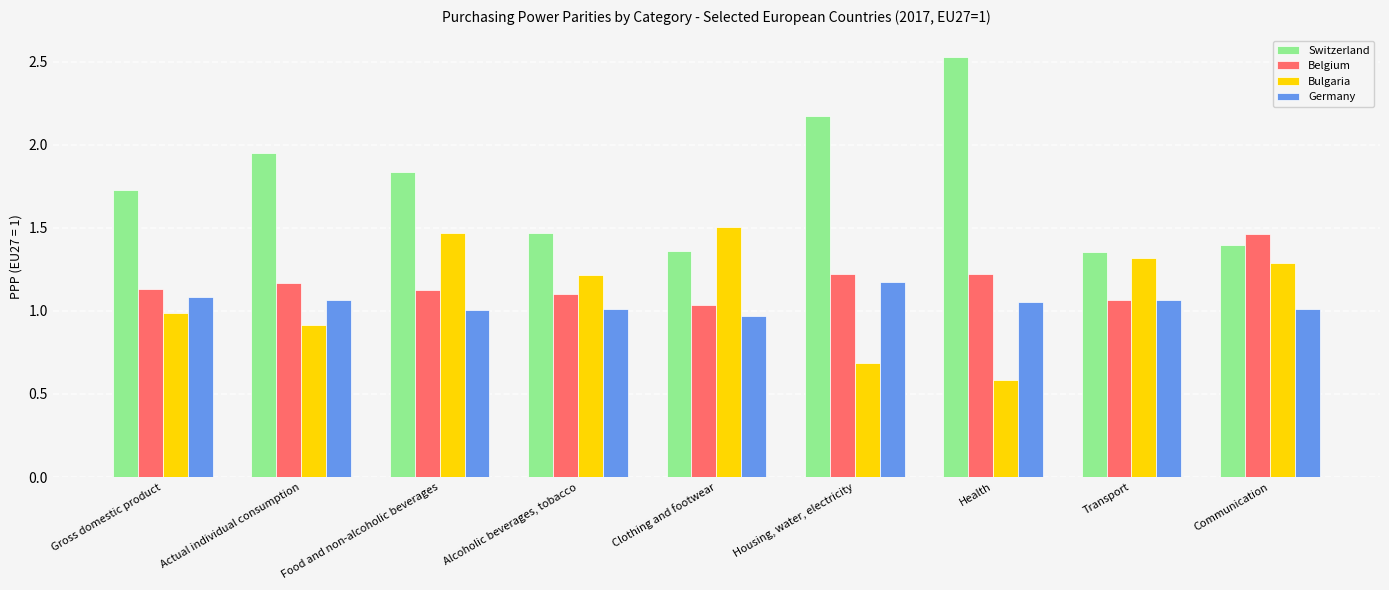

What is the label of the 8th bar from the right?

Actual individual consumption